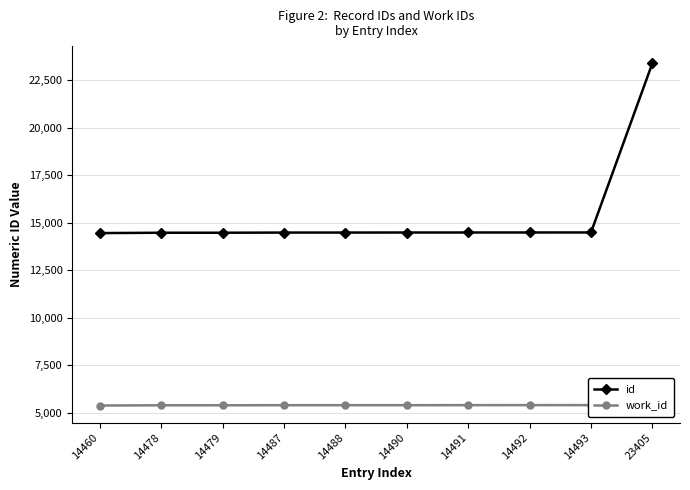

Does the chart have visible grid lines?

Yes